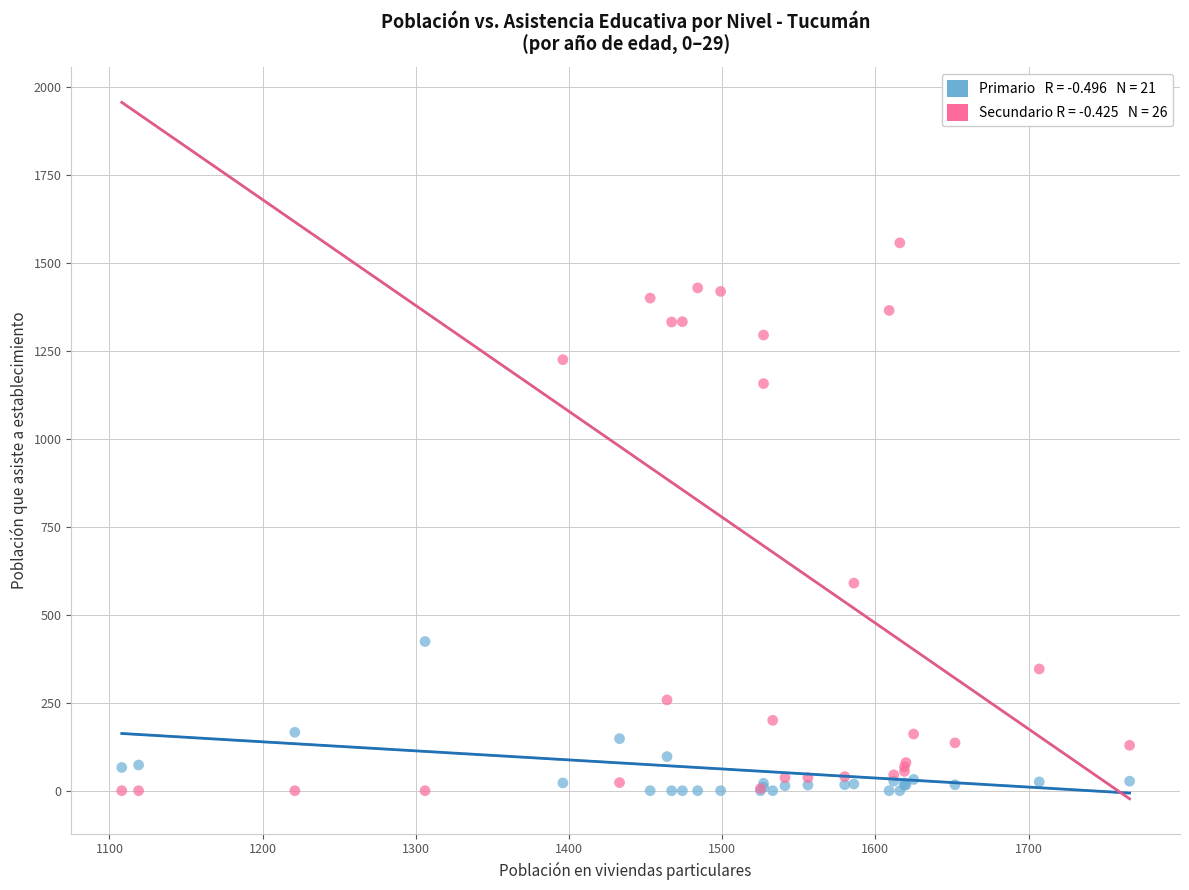

Across all series, what Y value is closest to 778?

590